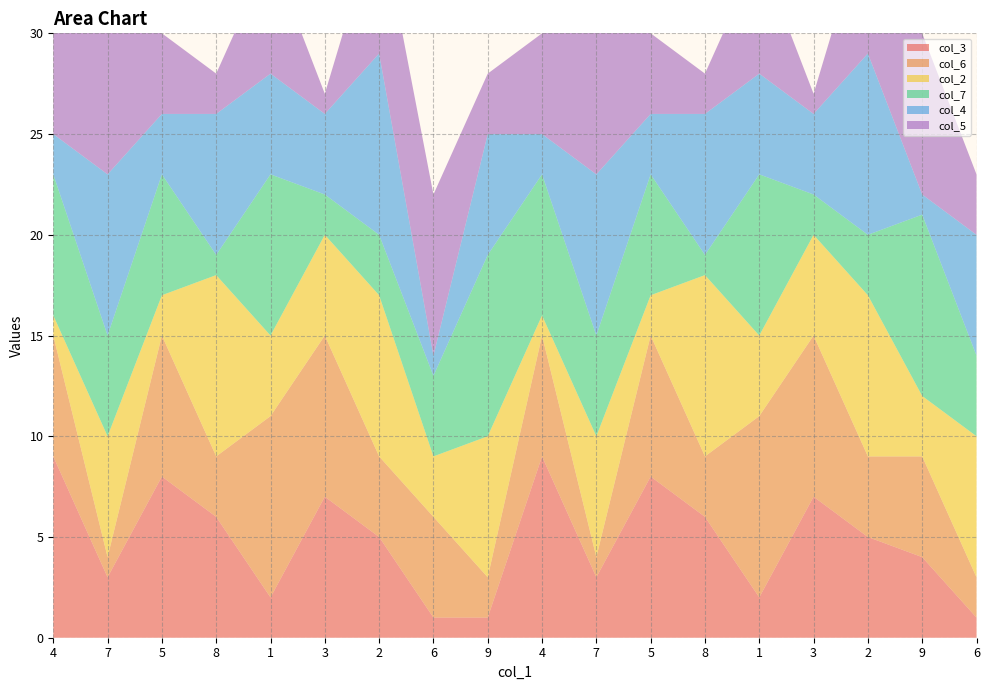

Reading left to right, what are all the values shown in this chart?

col_3: 4=9	7=3	5=8	8=6	1=2	3=7	2=5	6=1	9=1	4=9	7=3	5=8	8=6	1=2	3=7	2=5	9=4	6=1
col_6: 4=6	7=1	5=7	8=3	1=9	3=8	2=4	6=5	9=2	4=6	7=1	5=7	8=3	1=9	3=8	2=4	9=5	6=2
col_2: 4=1	7=6	5=2	8=9	1=4	3=5	2=8	6=3	9=7	4=1	7=6	5=2	8=9	1=4	3=5	2=8	9=3	6=7
col_7: 4=7	7=5	5=6	8=1	1=8	3=2	2=3	6=4	9=9	4=7	7=5	5=6	8=1	1=8	3=2	2=3	9=9	6=4
col_4: 4=2	7=8	5=3	8=7	1=5	3=4	2=9	6=1	9=6	4=2	7=8	5=3	8=7	1=5	3=4	2=9	9=1	6=6
col_5: 4=5	7=9	5=4	8=2	1=6	3=1	2=7	6=8	9=3	4=5	7=9	5=4	8=2	1=6	3=1	2=7	9=8	6=3